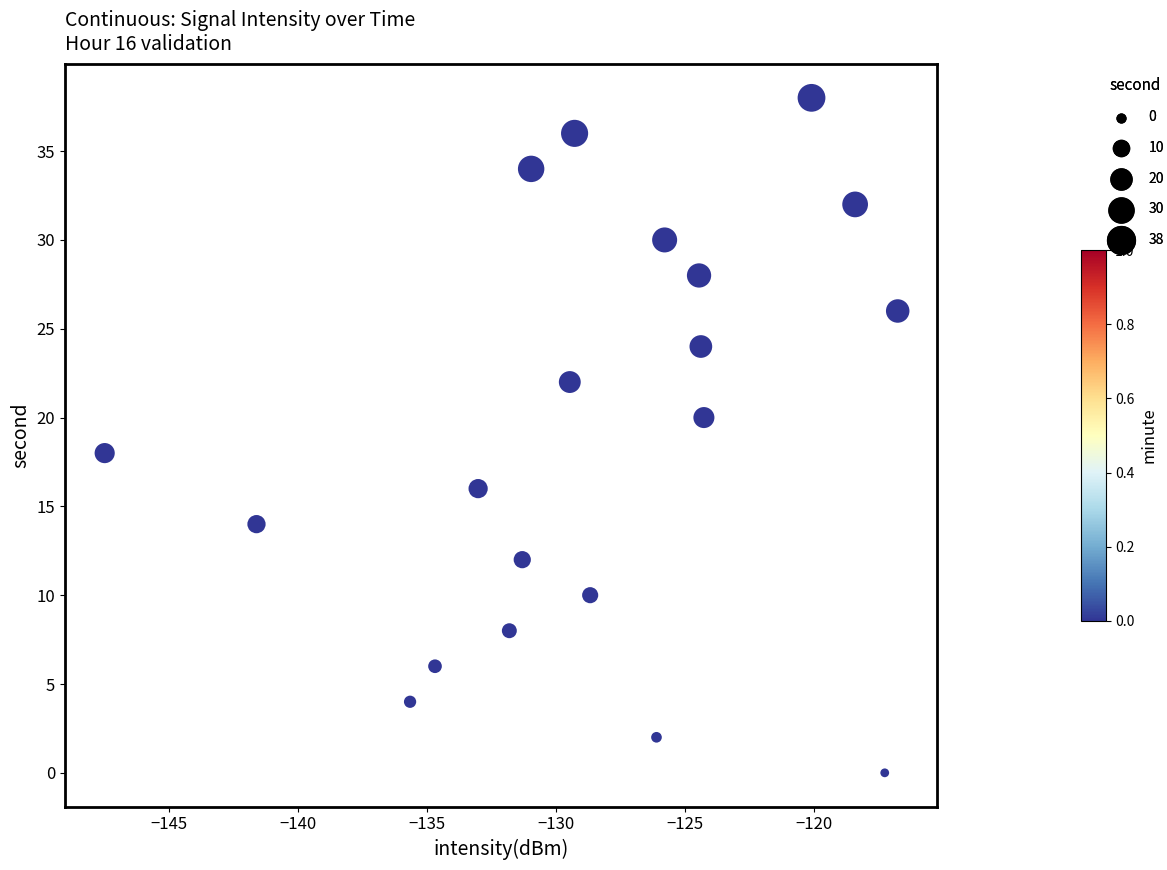

What is the range of Y values (max minus min)?

38